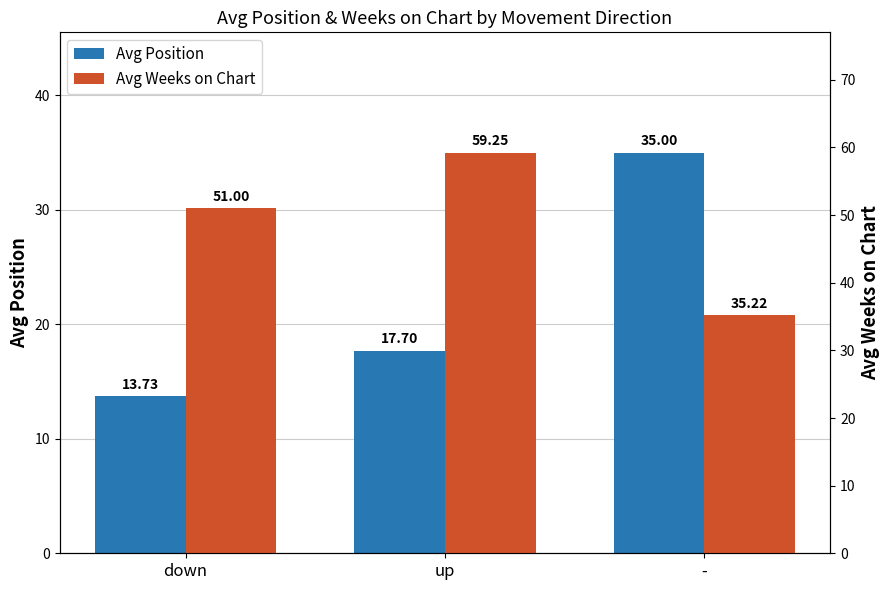

Reading left to right, what are all the values shown in this chart?

Avg Position: down=13.7	up=17.7	-=35.0
Avg Weeks on Chart: down=51.0	up=59.2	-=35.2